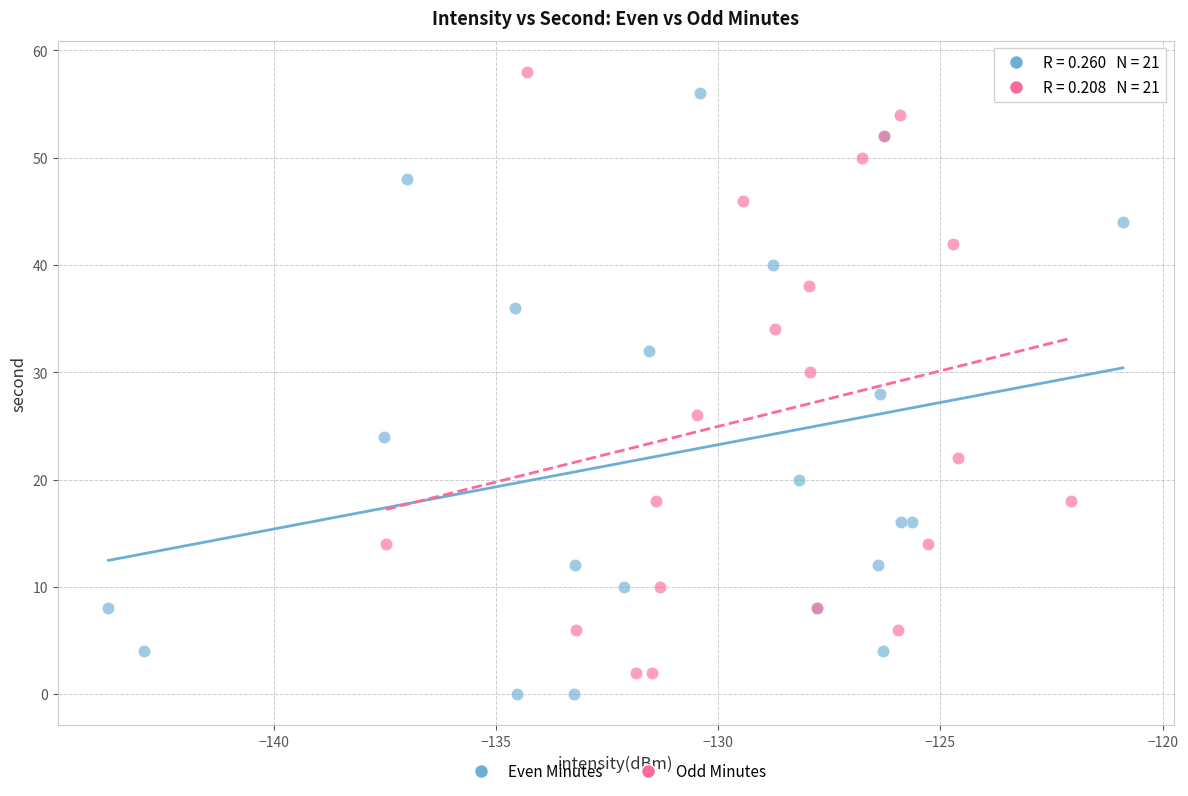

Which series contains the lowest Y value?

Even Minutes